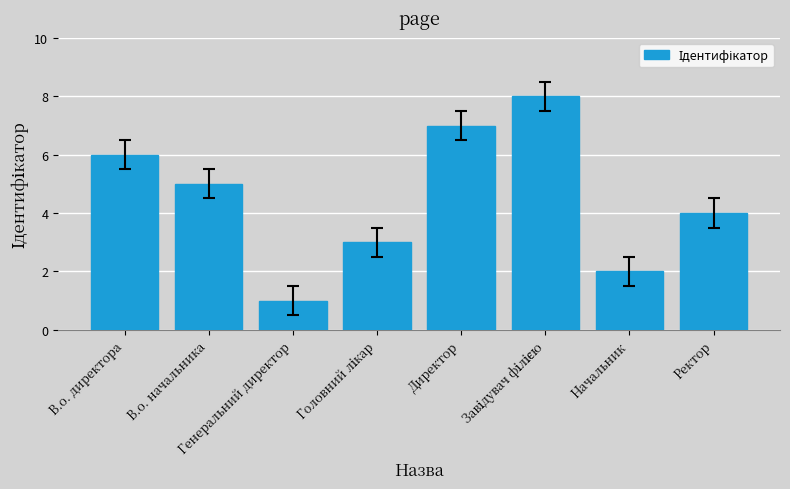

What is the sum of all values?

36